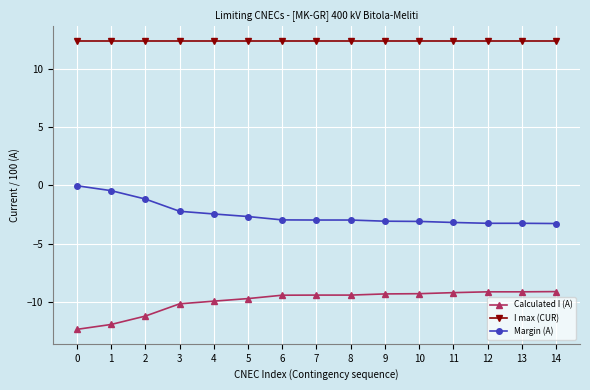

What is the sum of the Margin (A) values at 0 and 6?

-3.0